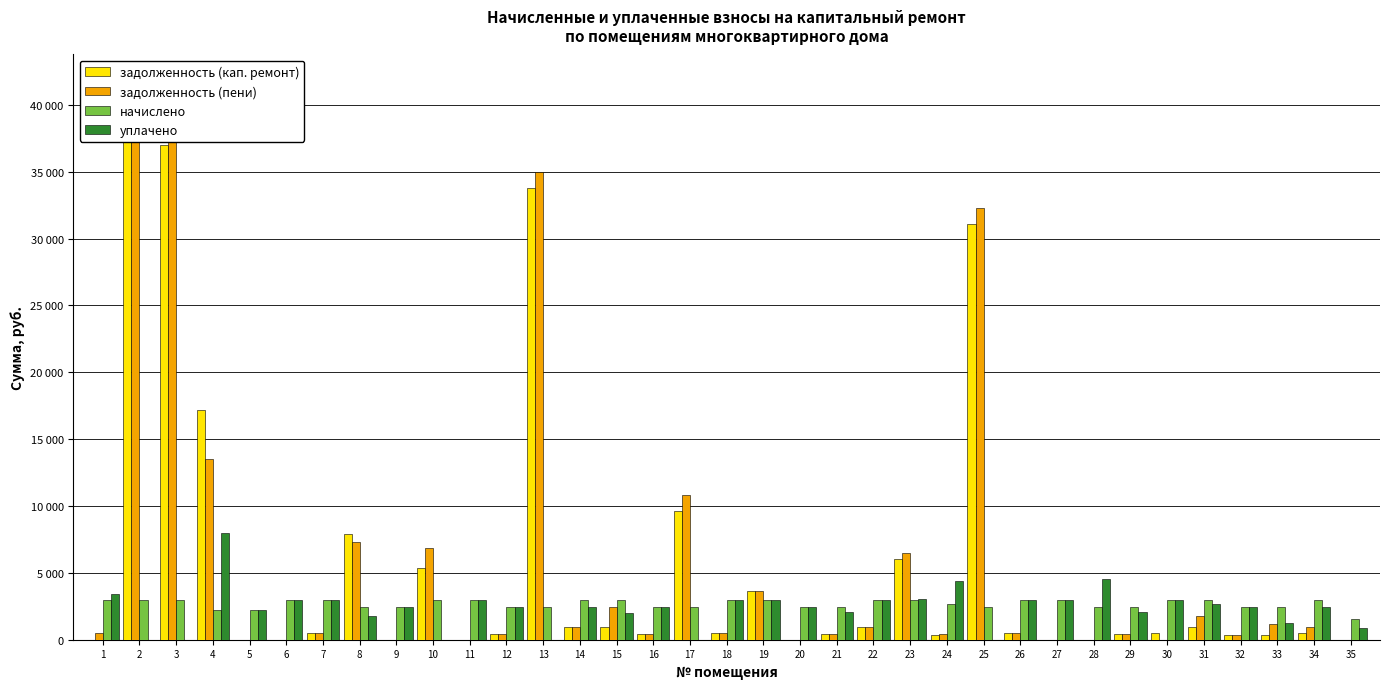

Which series has the largest total across all categories?

задолженность (пени)